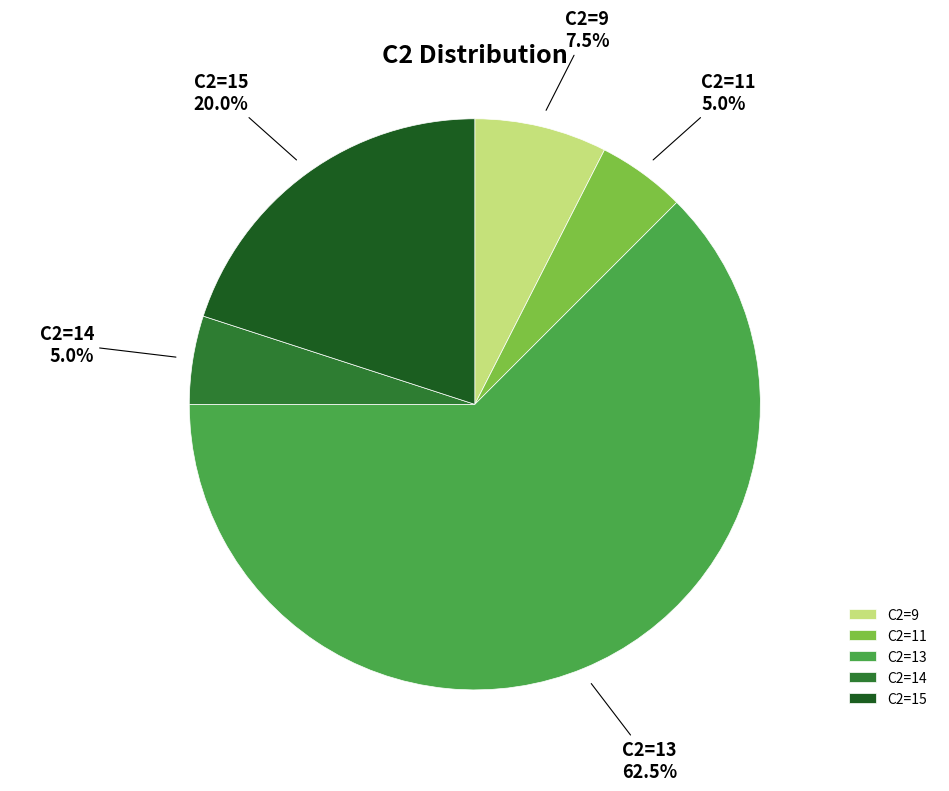

Which category has the biggest portion of the pie?

C2=13